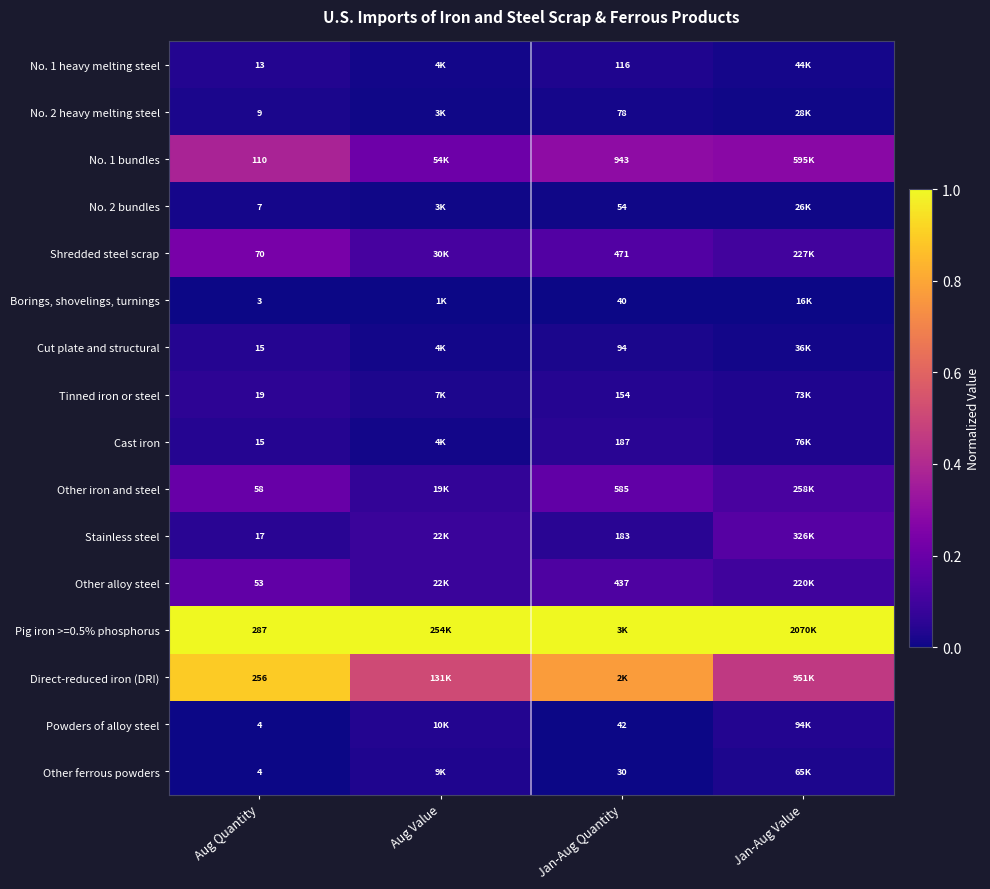

At which category is the sum across all series the highest?

Aug Quantity